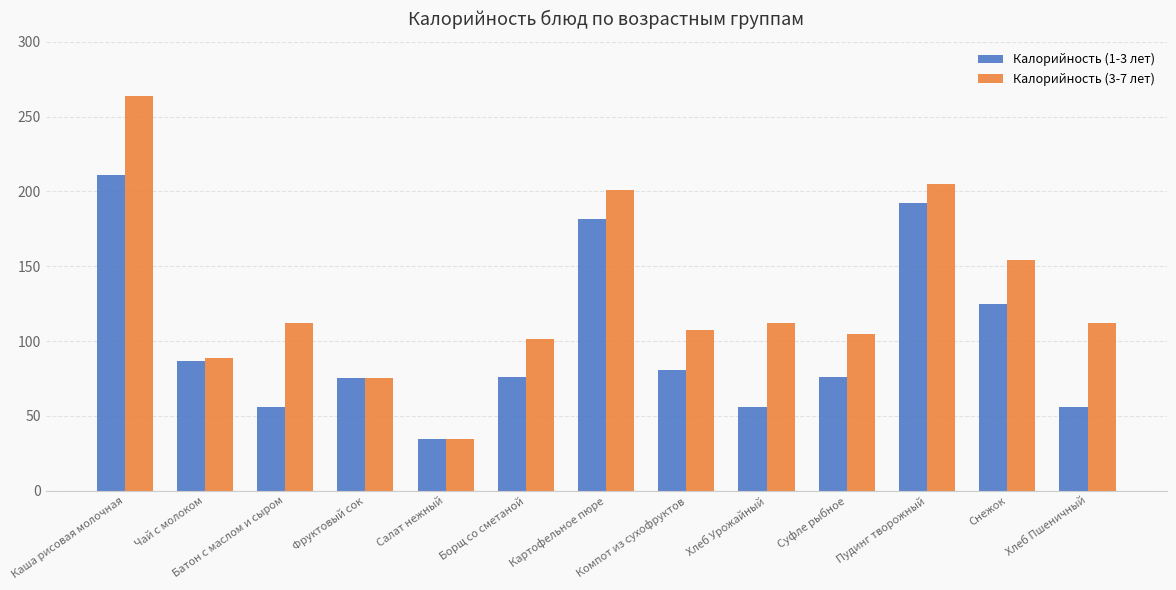

What is the sum of all Калорийность (3-7 лет) values?

1672.1